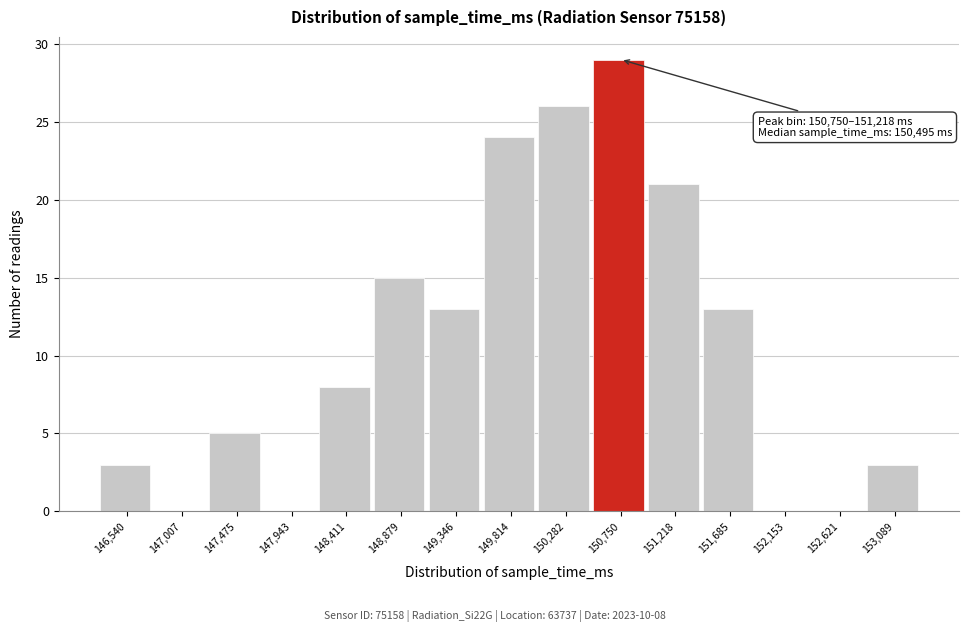

Reading right to left, what are all the values shown in this chart?

153,089=3	152,621=0	152,153=0	151,685=13	151,218=21	150,750=29	150,282=26	149,814=24	149,346=13	148,879=15	148,411=8	147,943=0	147,475=5	147,007=0	146,540=3